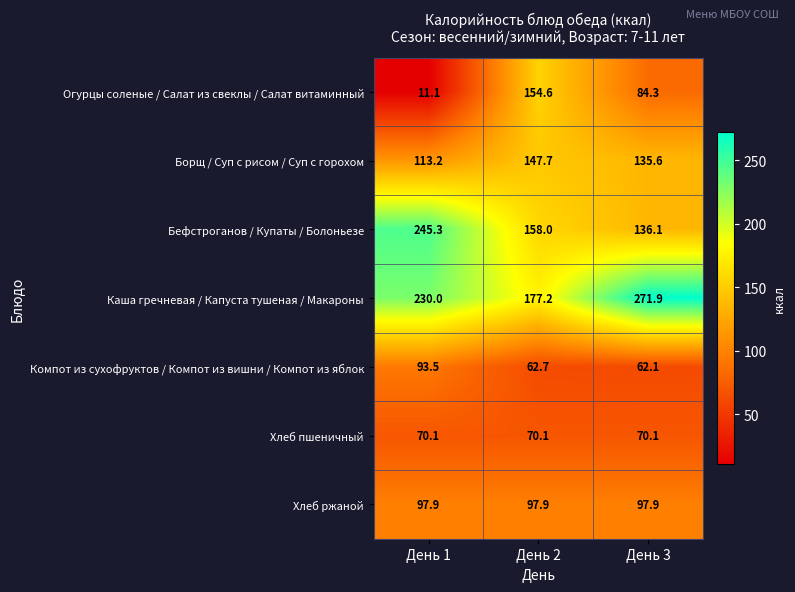

What is the difference between the maximum and minimum values in the Компот из сухофруктов / Компот из вишни / Компот из яблок series?

31.4